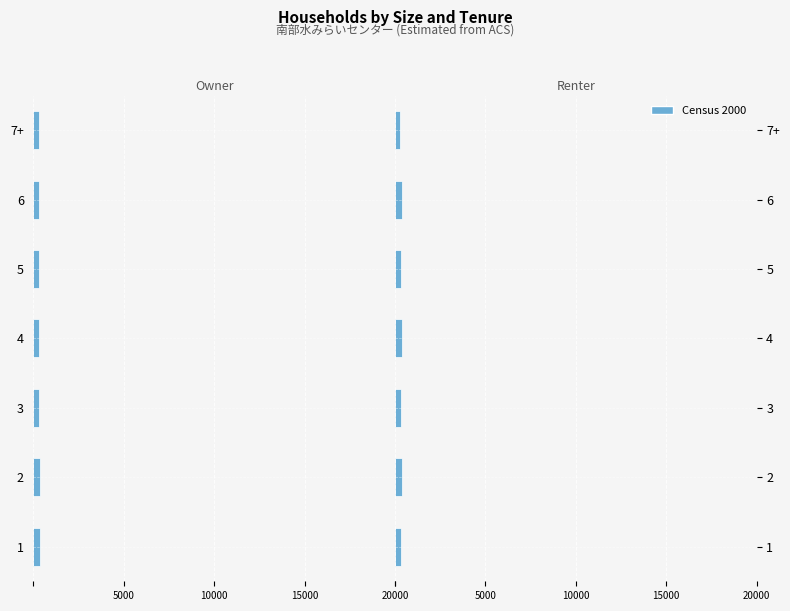

Count the number of data series in this chart.

1